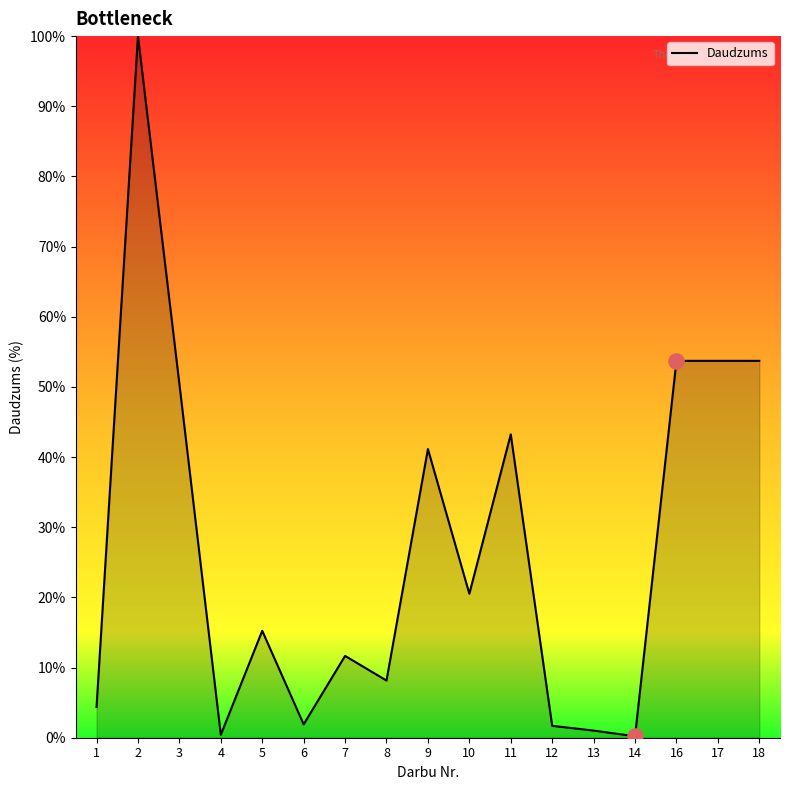

Which has a higher value, 17 or 6?

17